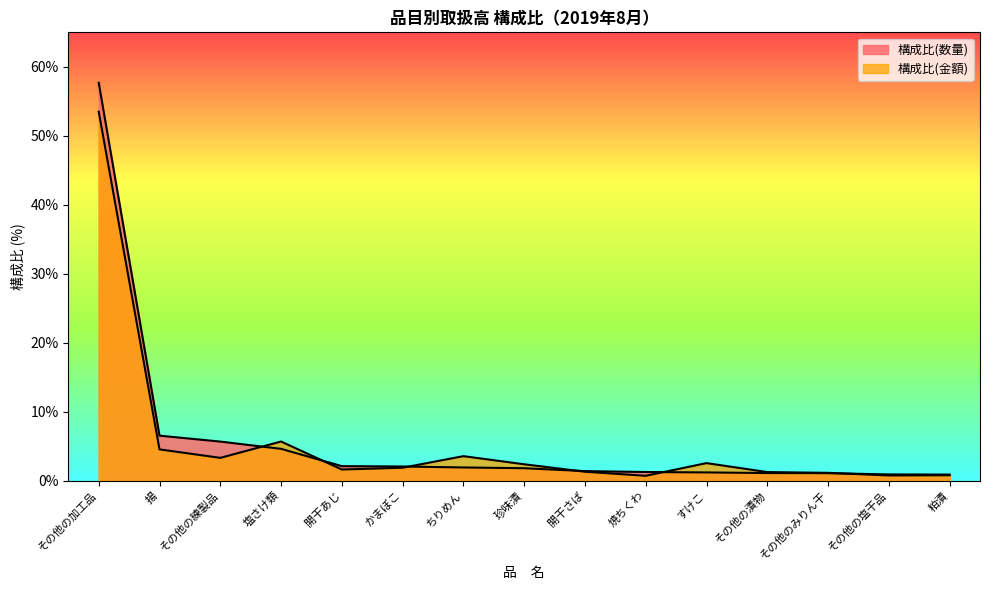

Which label corresponds to the largest value in the chart?

その他の加工品